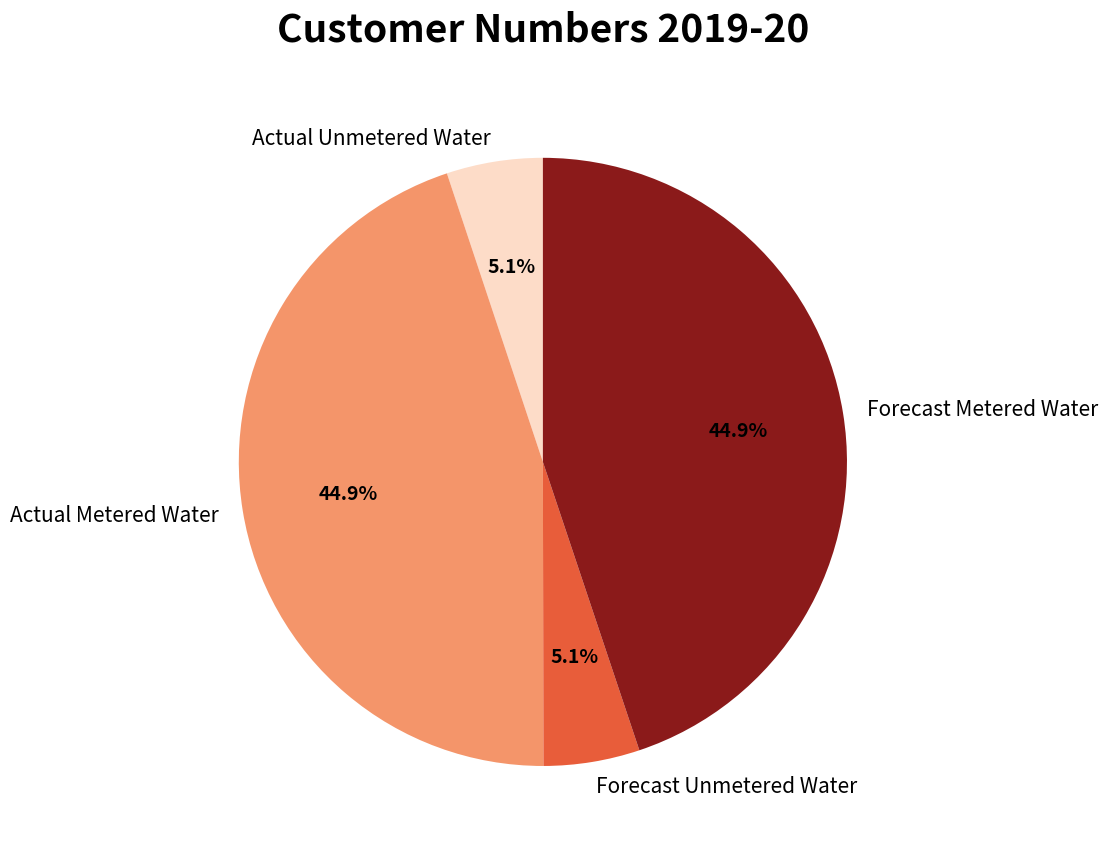

Does Forecast Unmetered Water account for over 50% of the chart?

No